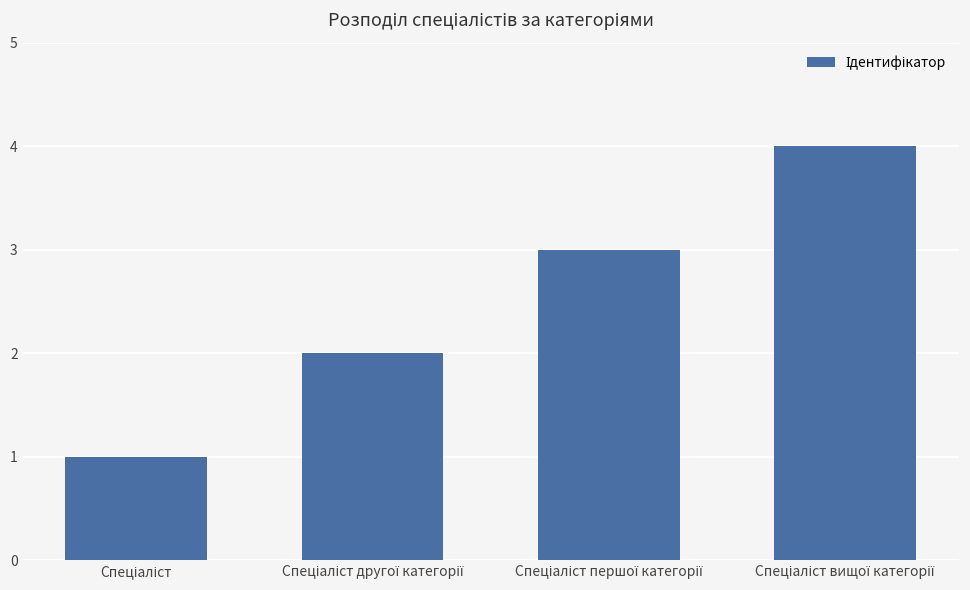

What is the minimum value shown in the chart?

1